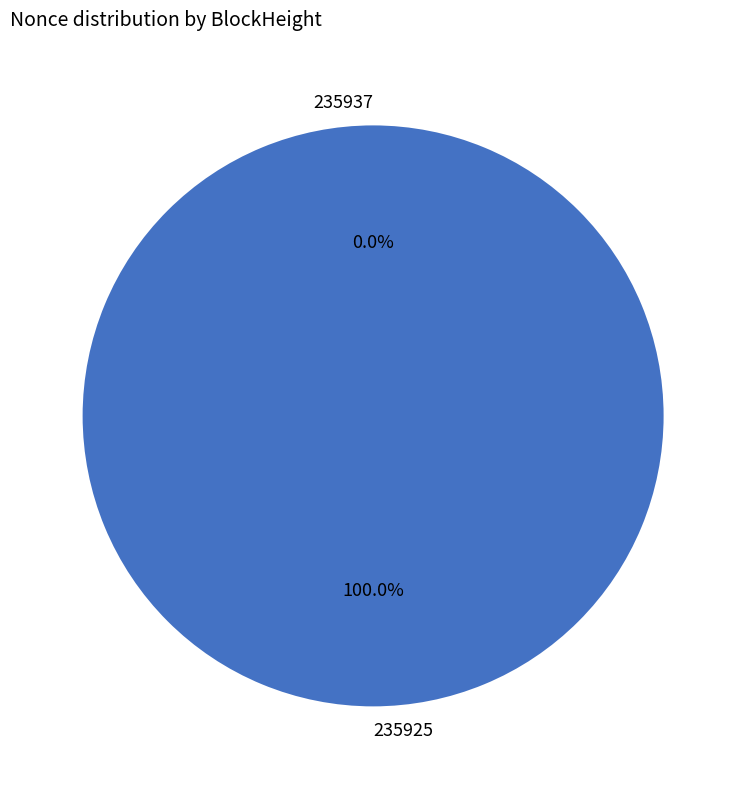

How many slices are in this pie chart?

2